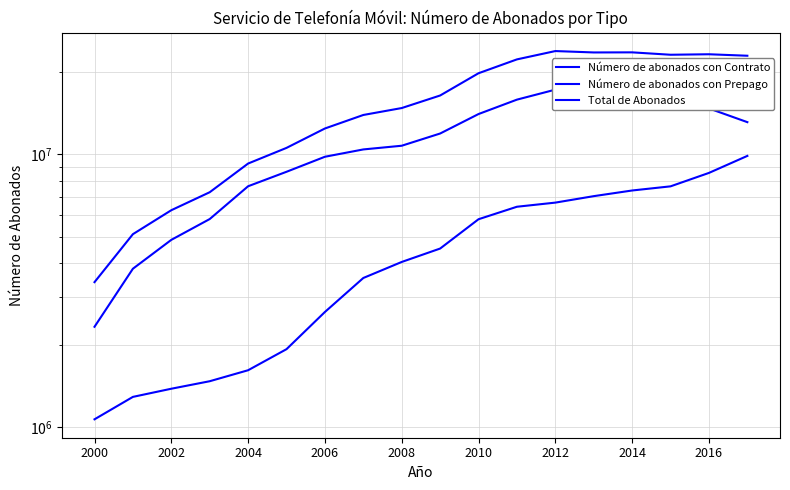

True or false: Número de abonados con Contrato and Número de abonados con Prepago cross at least once.

False